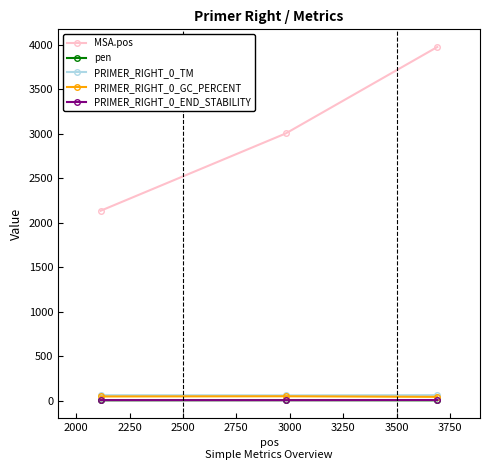

How many lines are shown in the chart?

5